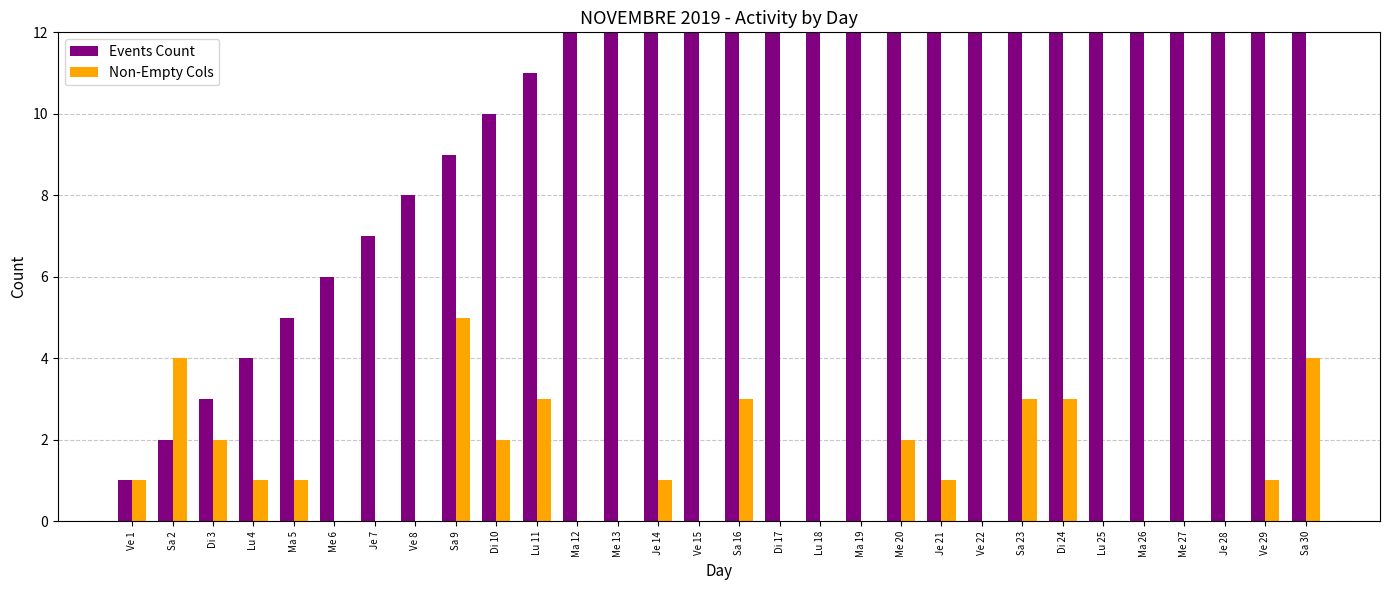

List the series in order of their peak value, highest first.

Events Count, Non-Empty Cols